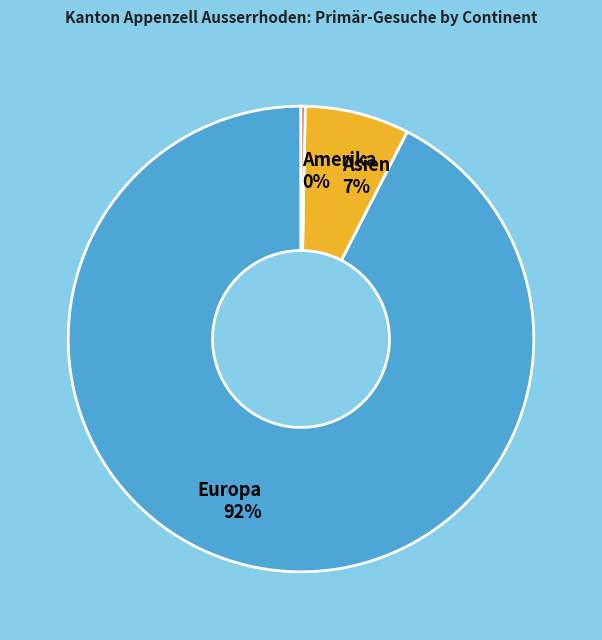

Is the sum of Europa and Amerika greater than half?

Yes